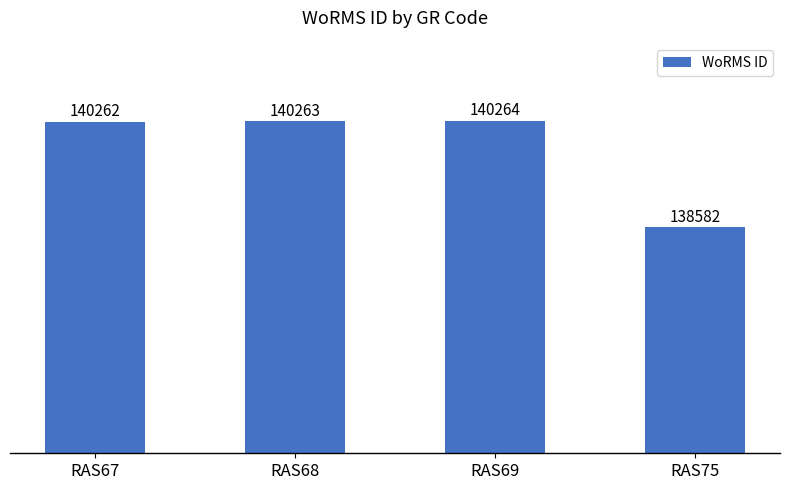

The value at RAS67 is 29703. True or false?

False